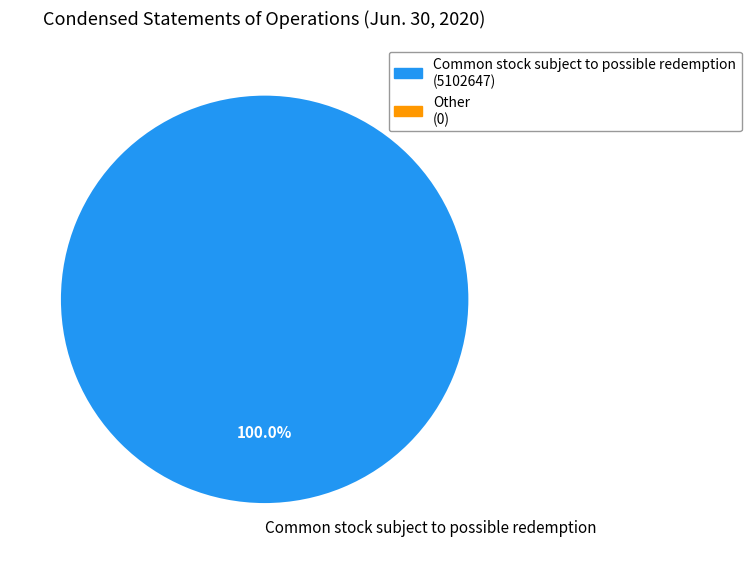

Rank the categories by value from lowest to highest.

Common stock subject to possible redemption